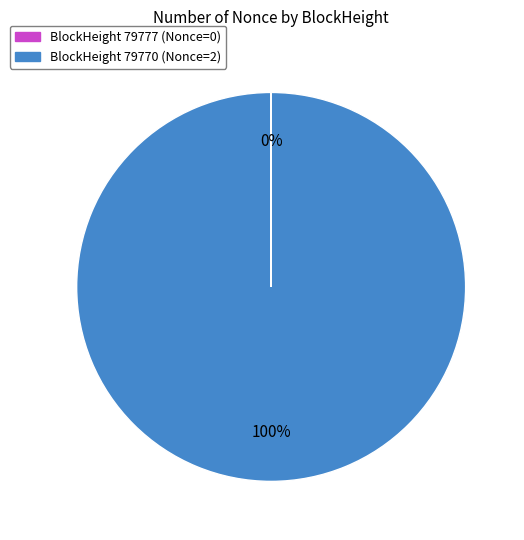

To the nearest percent, what is the average slice percentage?

50%